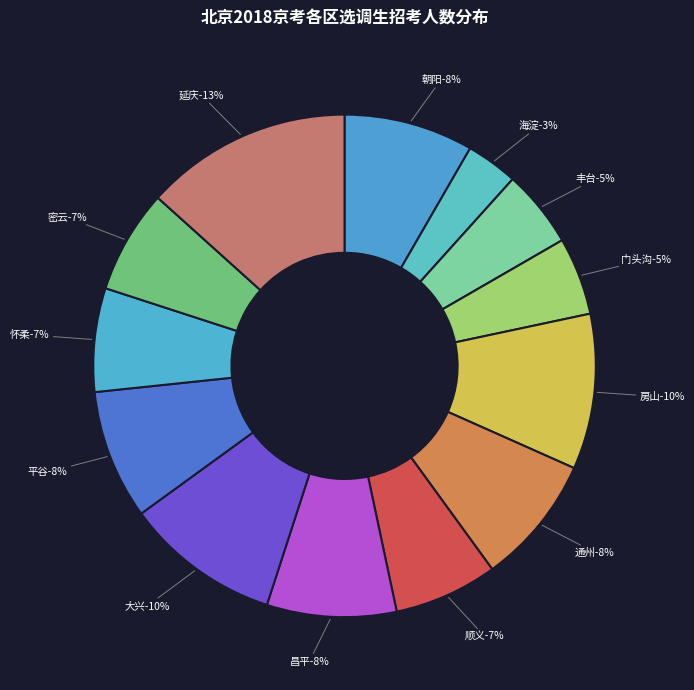

True or false: 朝阳 25 accounts for 8% of the total.

True